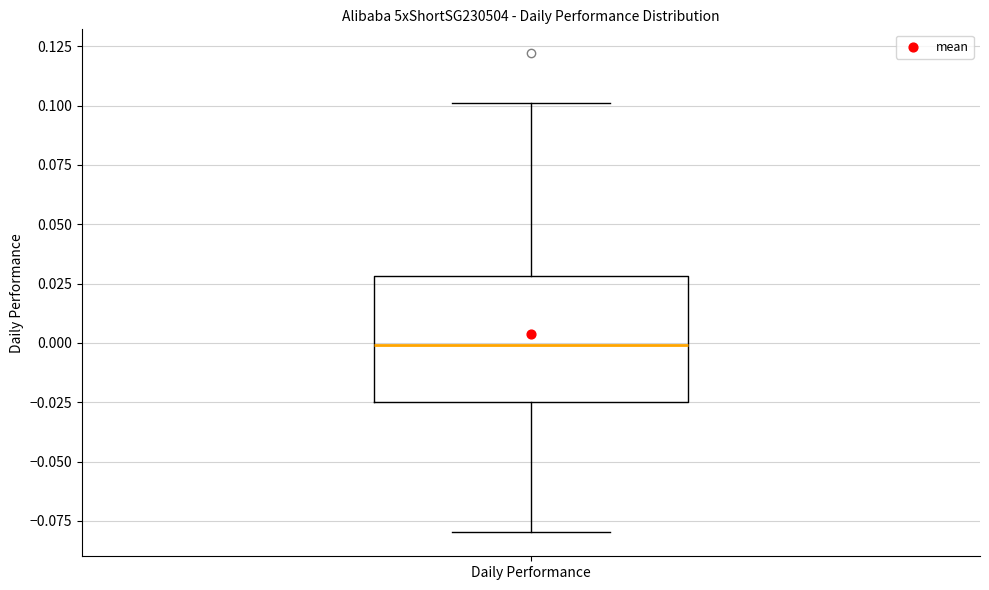

Where does the lower whisker of the box for Daily Performance end on the y-axis? The values are not printed on the chart, so give them approximately, as read against the axis.

-0.080